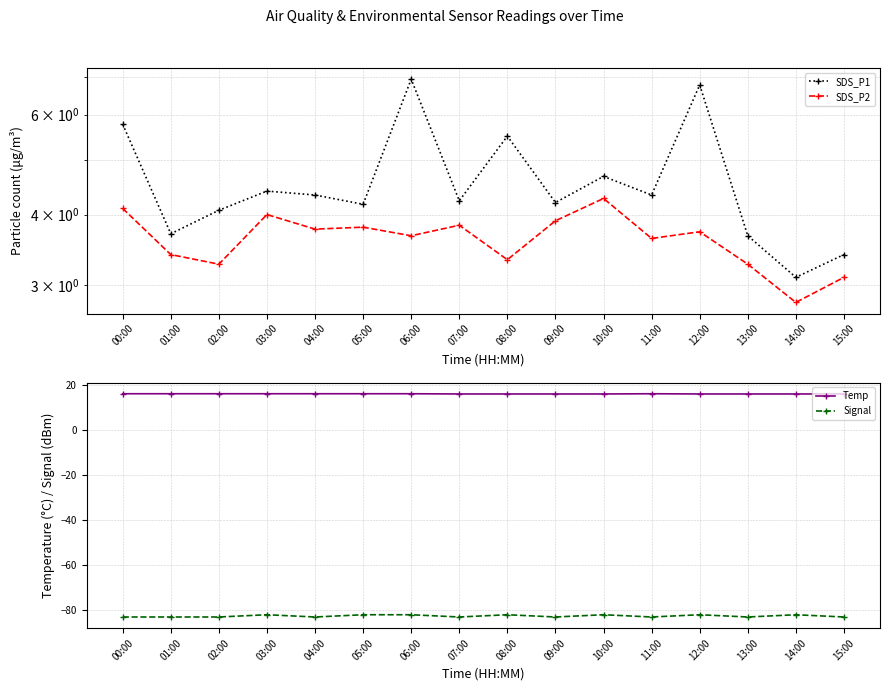

How many series are shown in this chart?

4